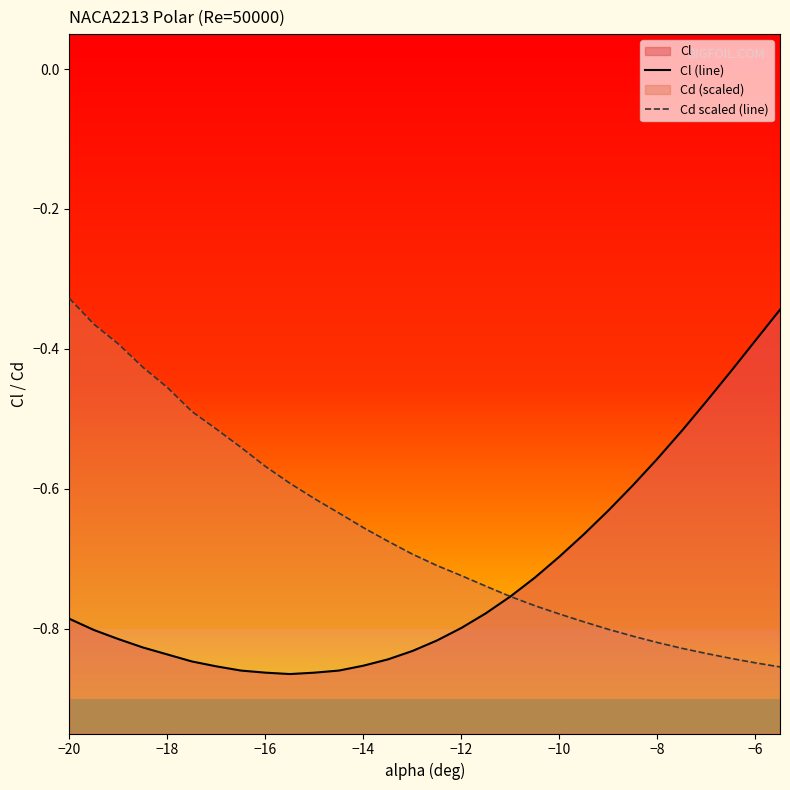

True or false: Cd scaled (line) has more than 0 interior local peaks.

False